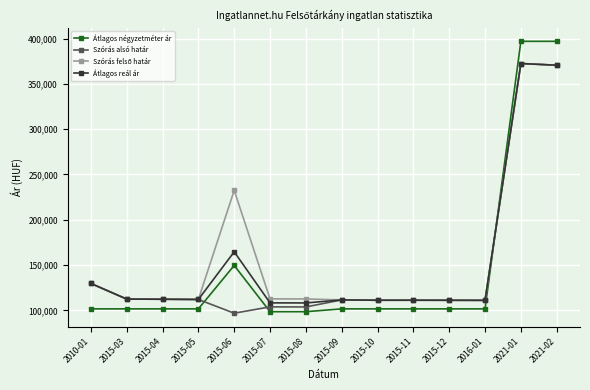

What is the label of the 6th point from the right?

2015-10